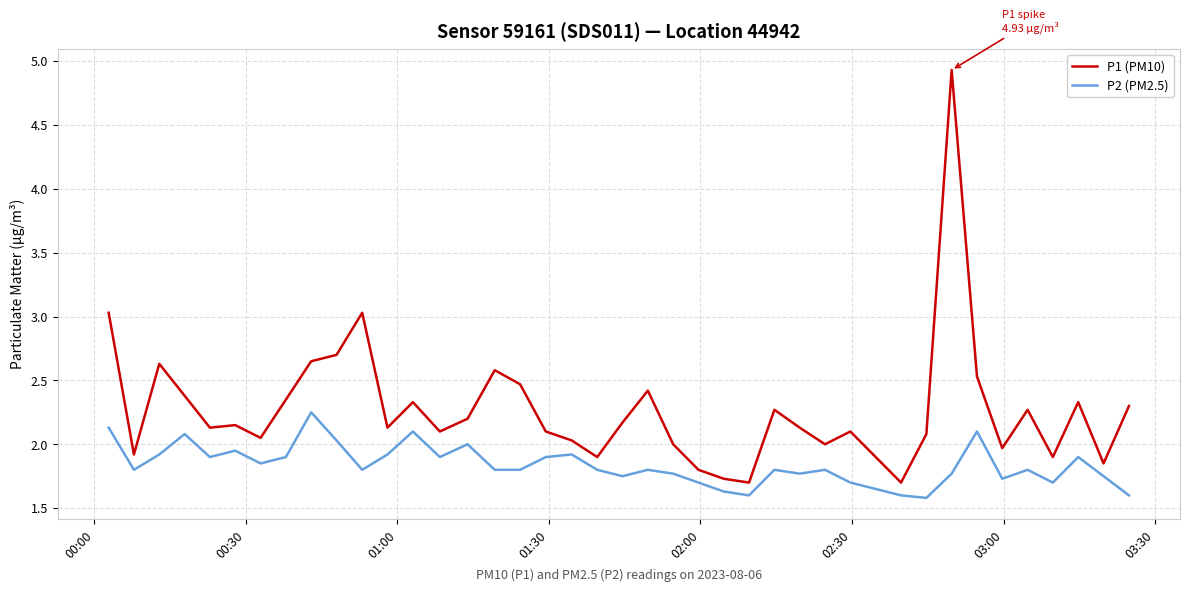

Which series has the widest spread of values?

P1 (PM10)